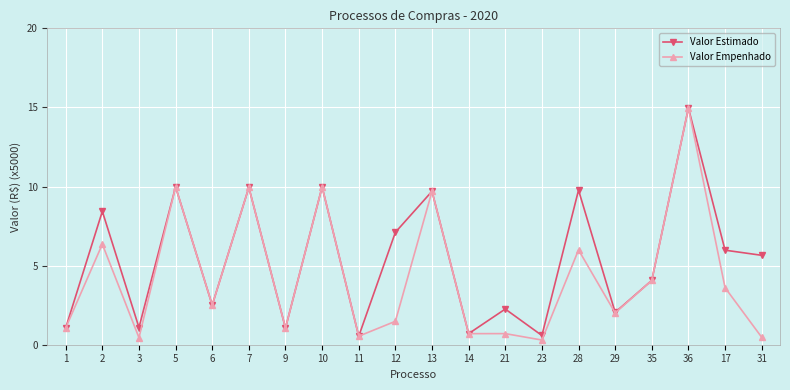

What is the label of the 4th point from the left?

5